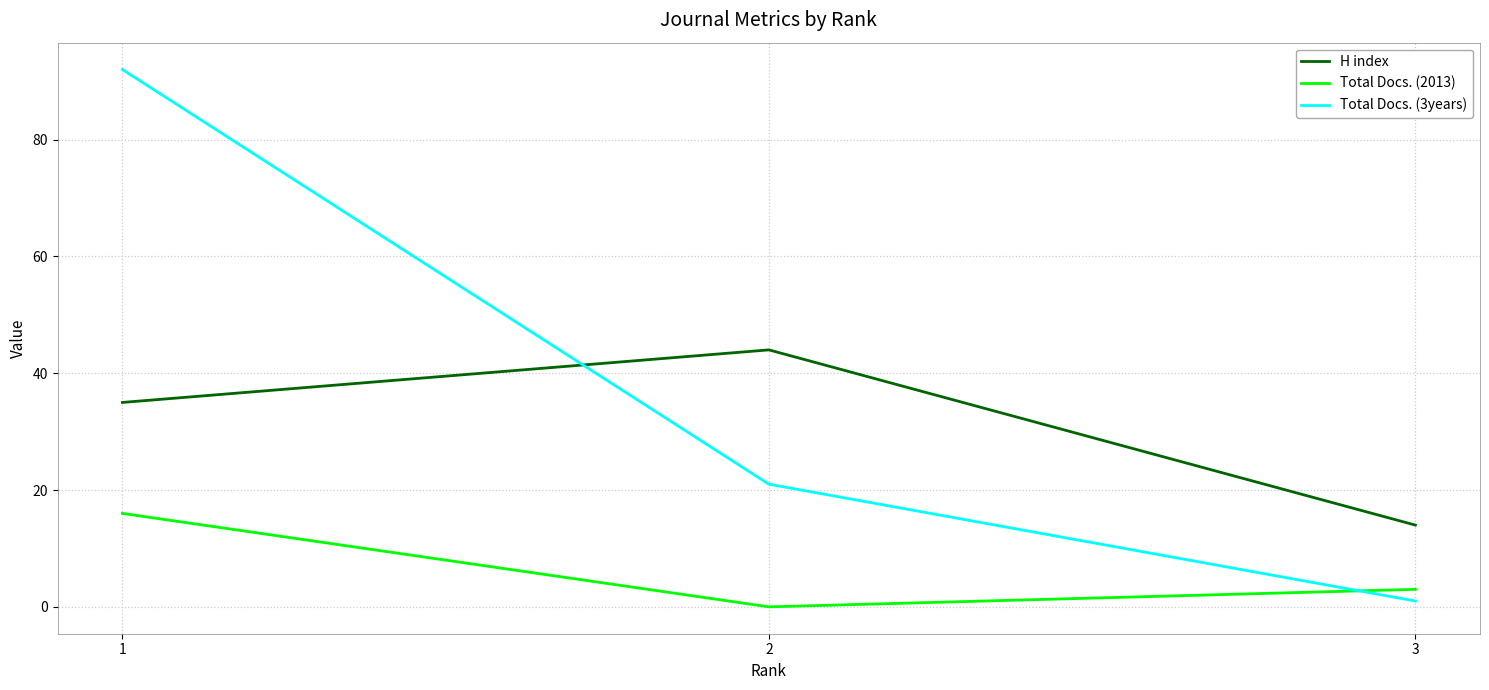

How many categories are shown in the chart?

3